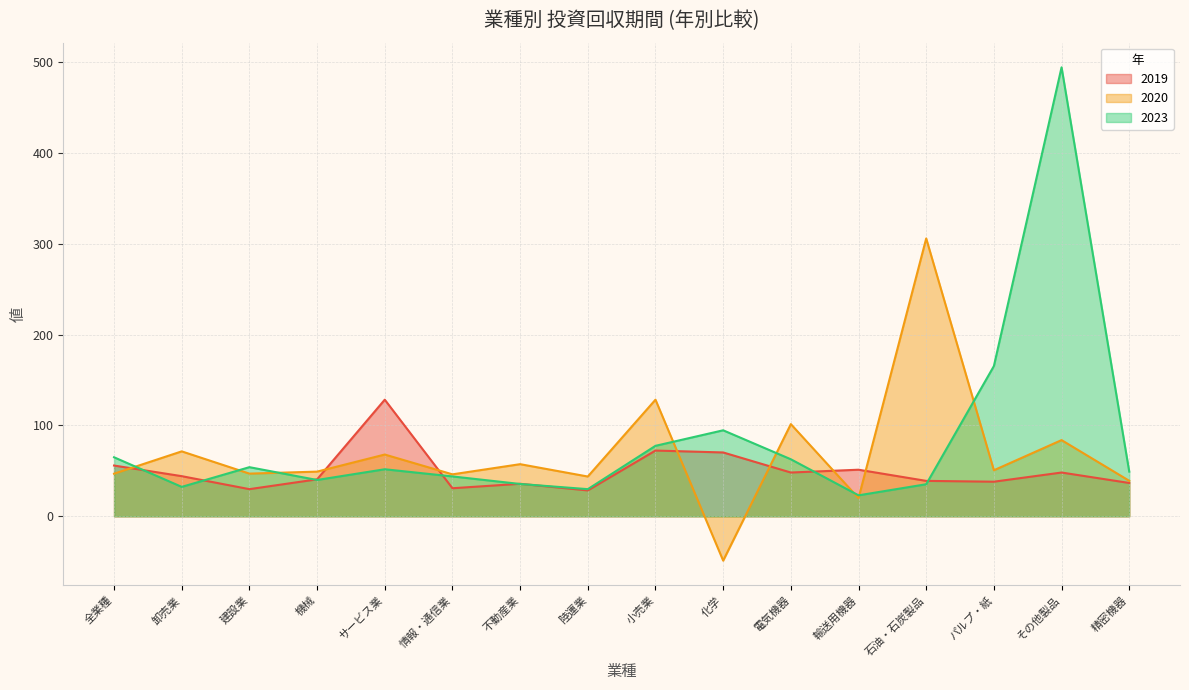

How many times do 2019 and 2023 cross each other?

8